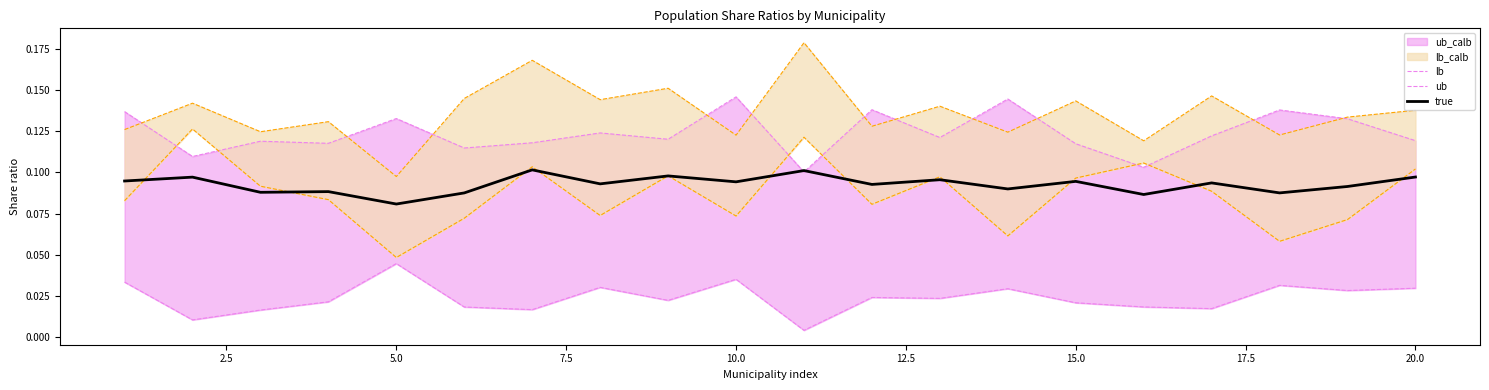

How many true values are between 0 and 1?

20